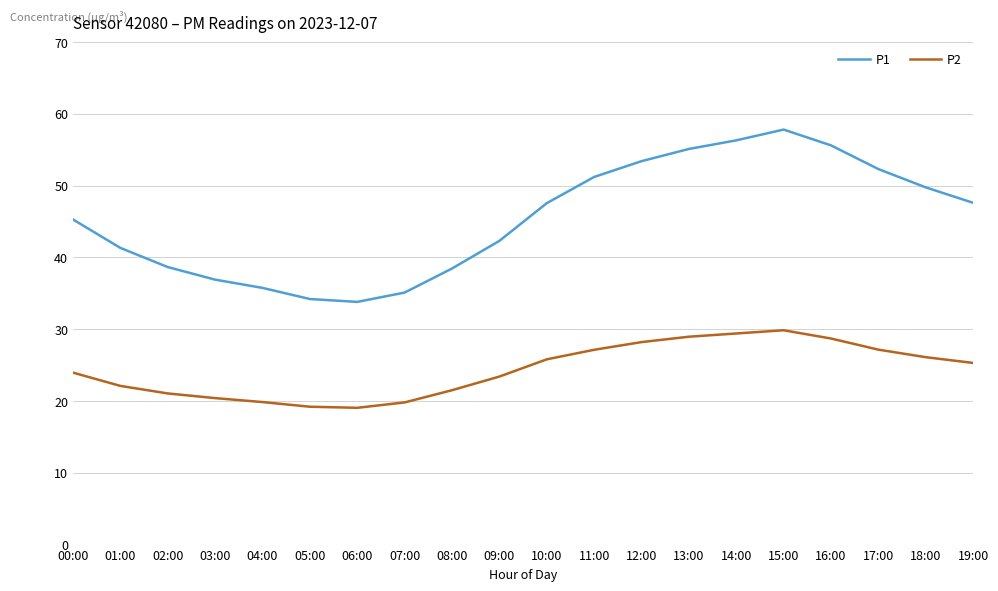

What value does the P2 series have at 14:00?

29.4